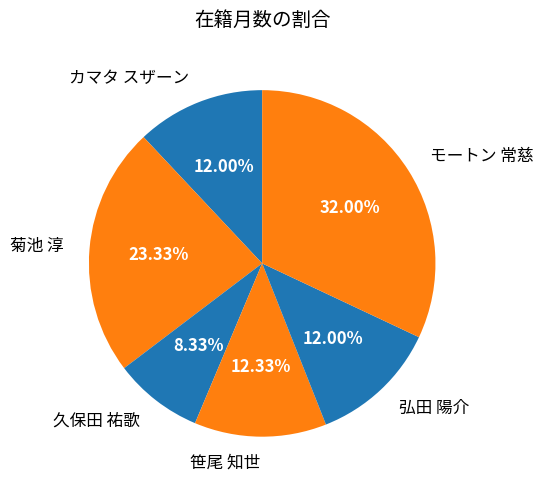

Does 菊池 淳 represent more than half of the total?

No